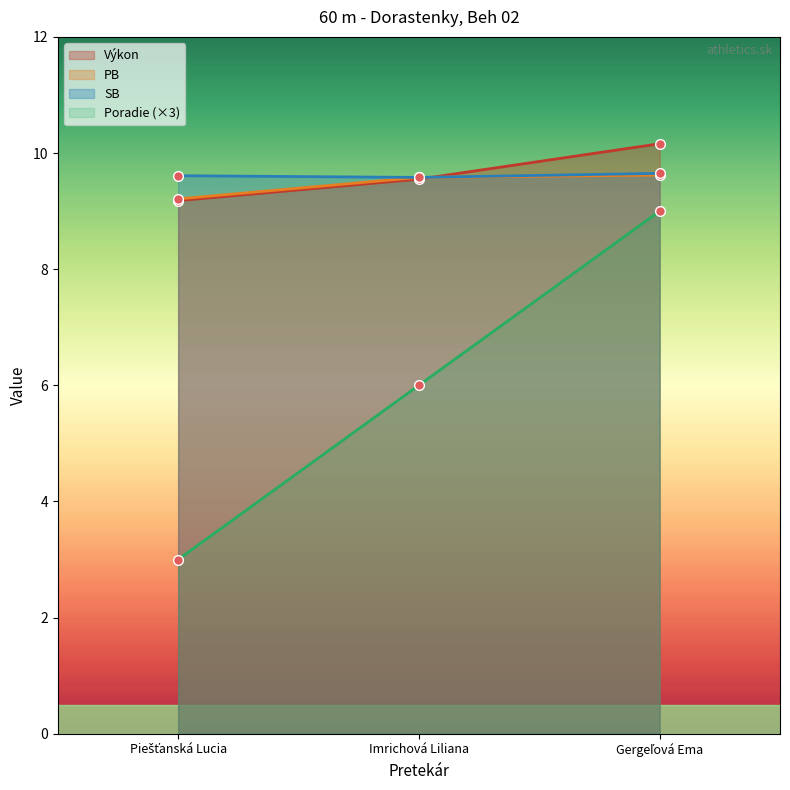

Reading left to right, what are all the values shown in this chart?

Poradie: Piešťanská Lucia=3.0	Imrichová Liliana=6.0	Gergeľová Ema=9.0
Výkon: Piešťanská Lucia=9.2	Imrichová Liliana=9.6	Gergeľová Ema=10.2
PB: Piešťanská Lucia=9.2	Imrichová Liliana=9.6	Gergeľová Ema=9.6
SB: Piešťanská Lucia=9.6	Imrichová Liliana=9.6	Gergeľová Ema=9.7